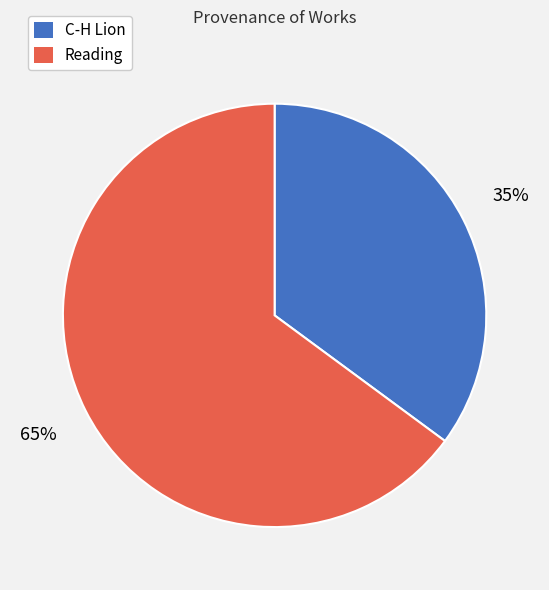

Which category has the smallest portion of the pie?

C-H Lion